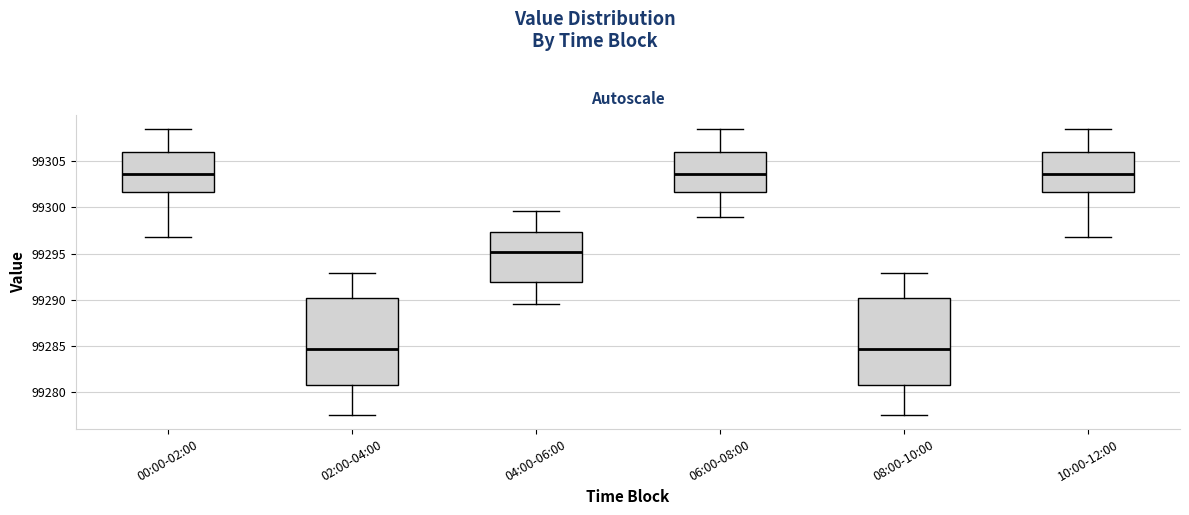

Reading left to right, read every box against the y-axis: the position of its median line, the range the box covers, and the ends of its whiskers. The values are not printed on the chart, so give them approximately, as read against the axis.

00:00-02:00: median 99303.5, box 99301.5 to 99306.0, whiskers 99297.0 to 99308.5
02:00-04:00: median 99284.5, box 99281.0 to 99290.0, whiskers 99277.5 to 99293.0
04:00-06:00: median 99295.0, box 99292.0 to 99297.5, whiskers 99289.5 to 99299.5
06:00-08:00: median 99303.5, box 99301.5 to 99306.0, whiskers 99299.0 to 99308.5
08:00-10:00: median 99284.5, box 99281.0 to 99290.0, whiskers 99277.5 to 99293.0
10:00-12:00: median 99303.5, box 99301.5 to 99306.0, whiskers 99297.0 to 99308.5